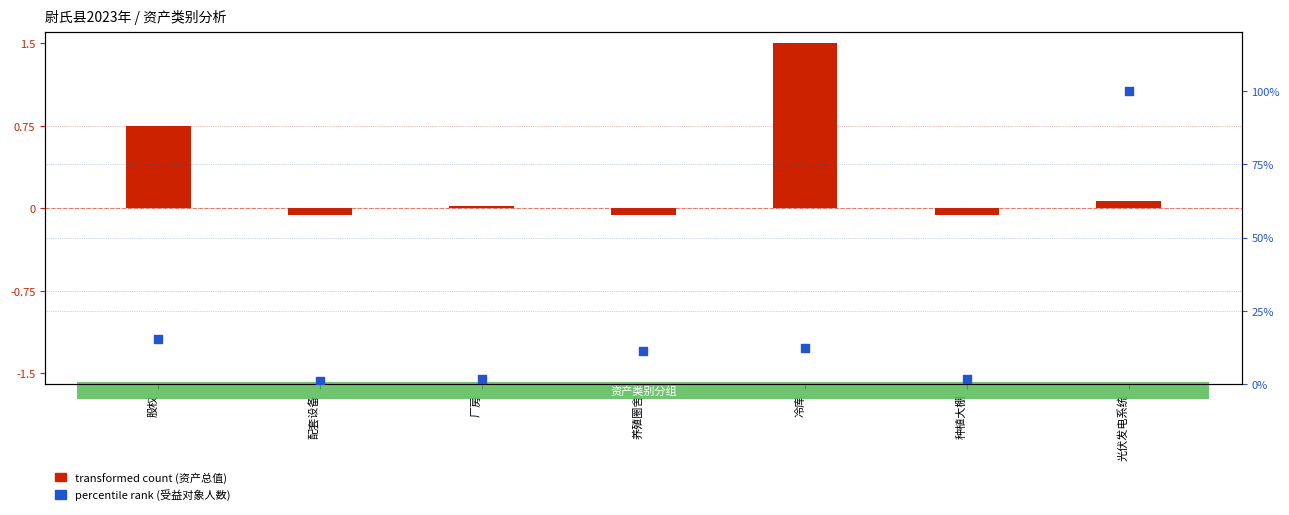

What are all the series names shown in the legend?

transformed count (资产总值), percentile rank (受益对象人数)